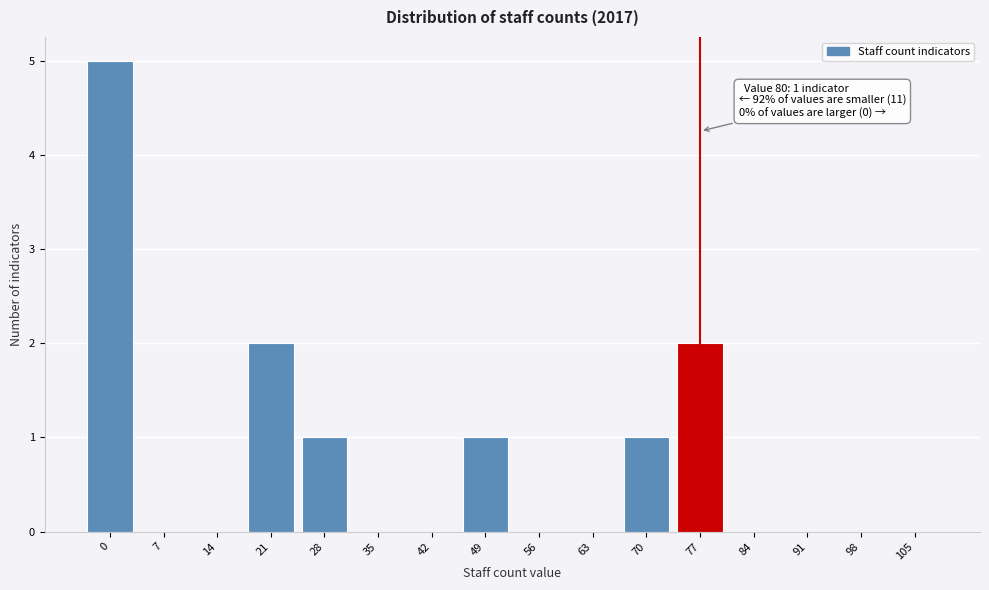

Reading left to right, transcribe all the data shown in this chart.

0=5	7=0	14=0	21=2	28=1	35=0	42=0	49=1	56=0	63=0	70=1	77=2	84=0	91=0	98=0	105=0